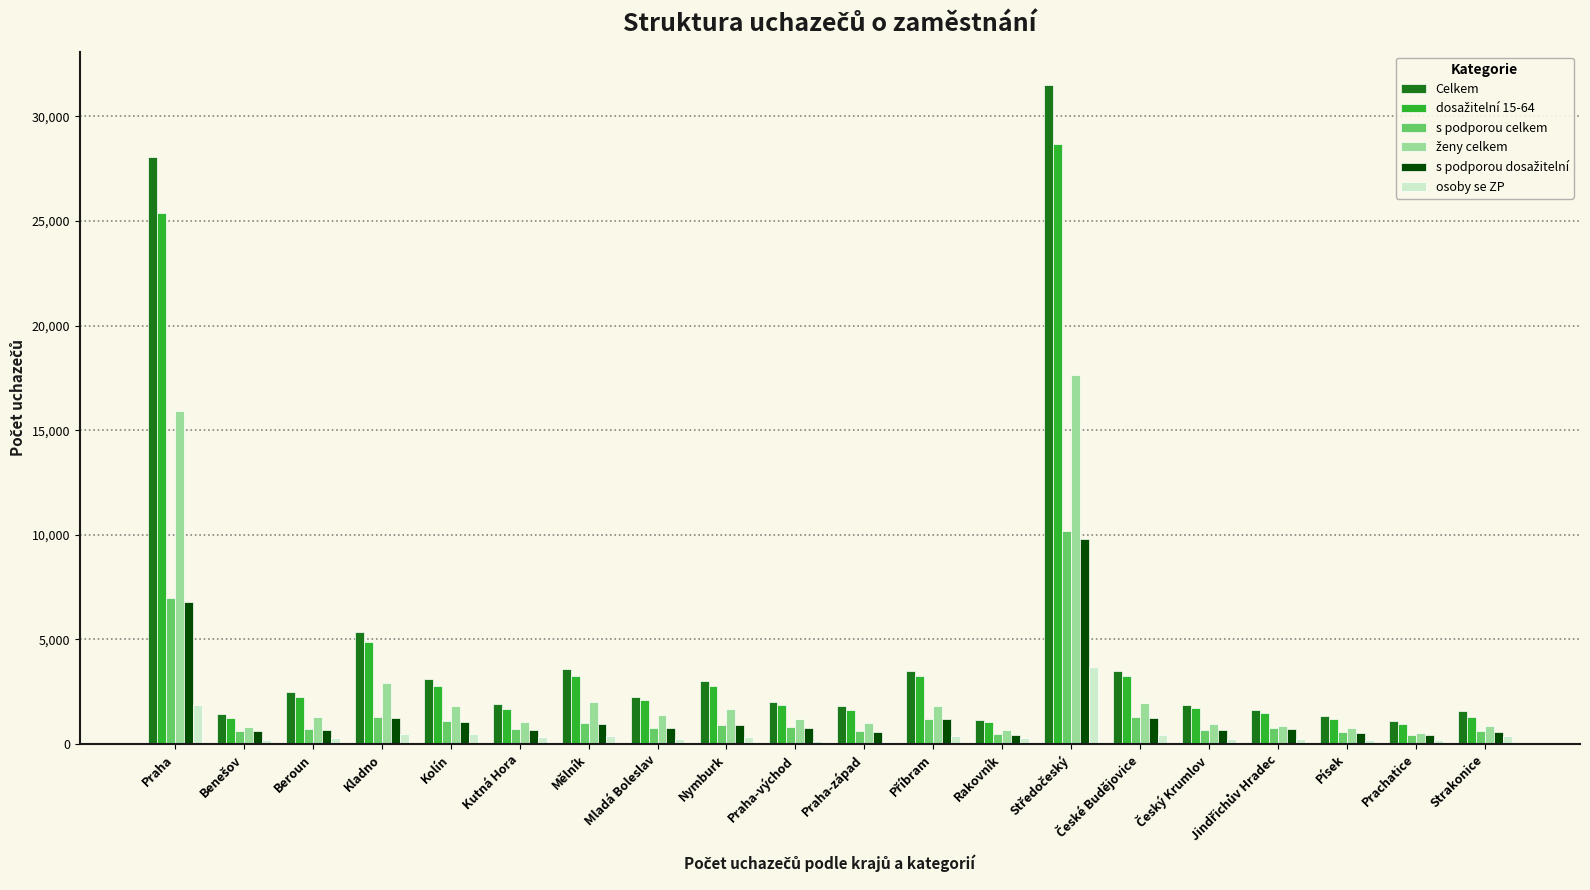

What is the average value of the s podporou celkem series?

1583